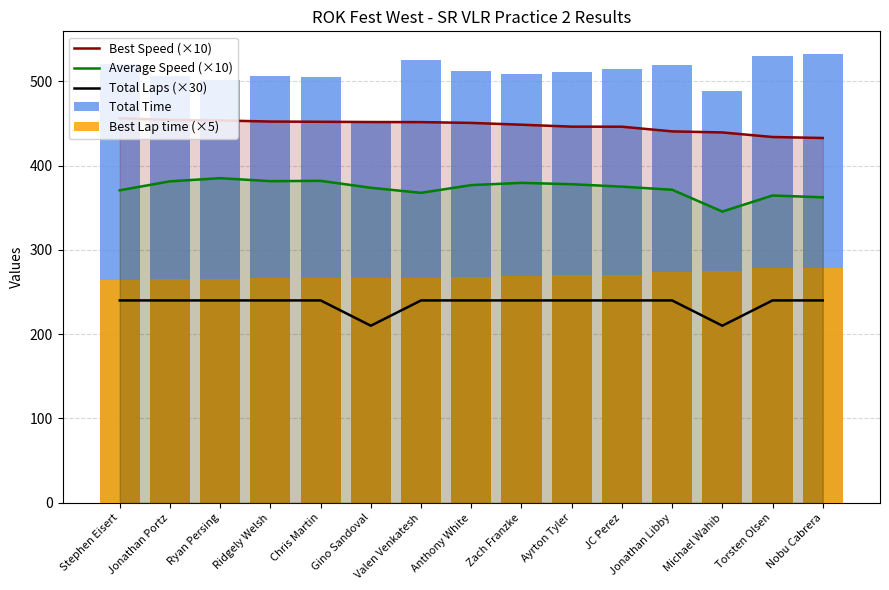

Which series has the largest total across all categories?

Total Time